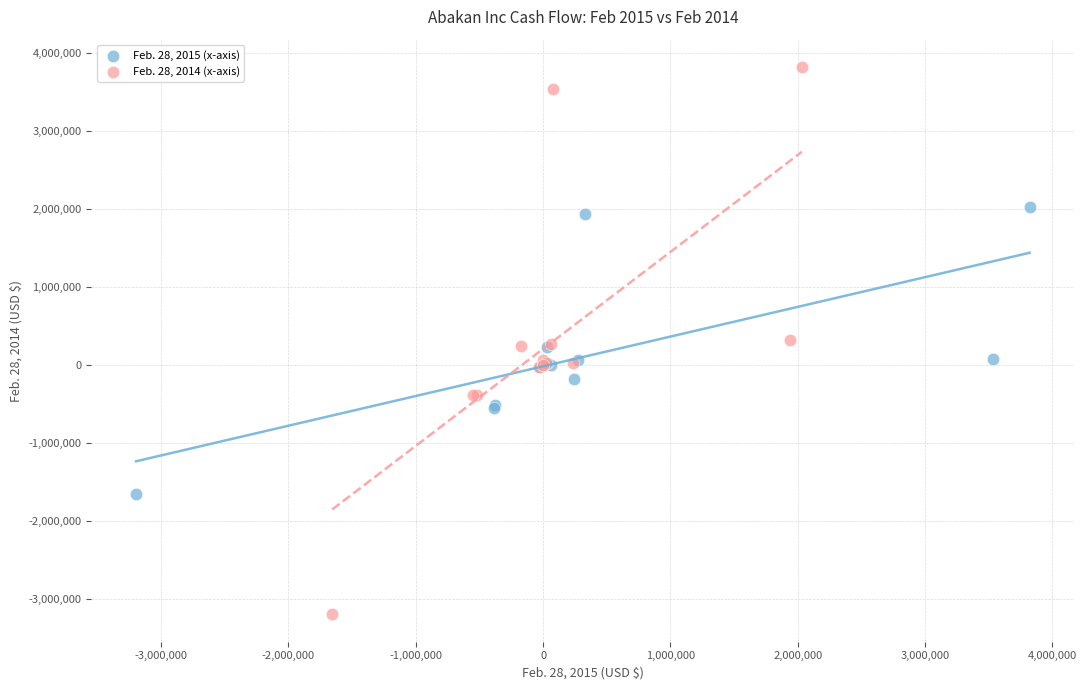

Which series has the largest Y range (max minus min)?

Feb. 28, 2014 (x-axis)